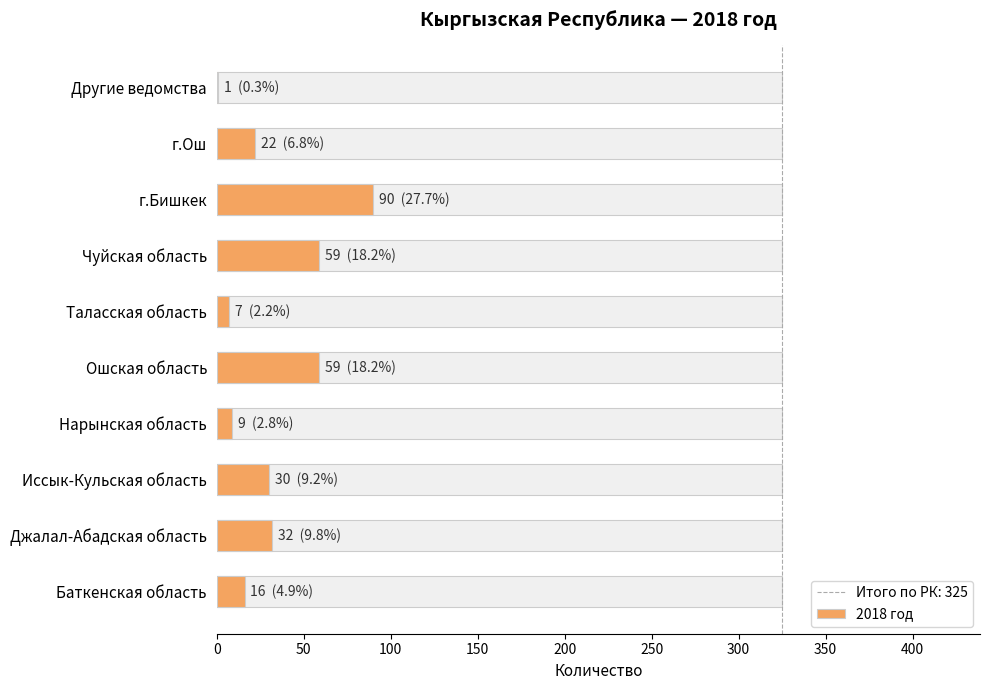

How many values are below 30?

5